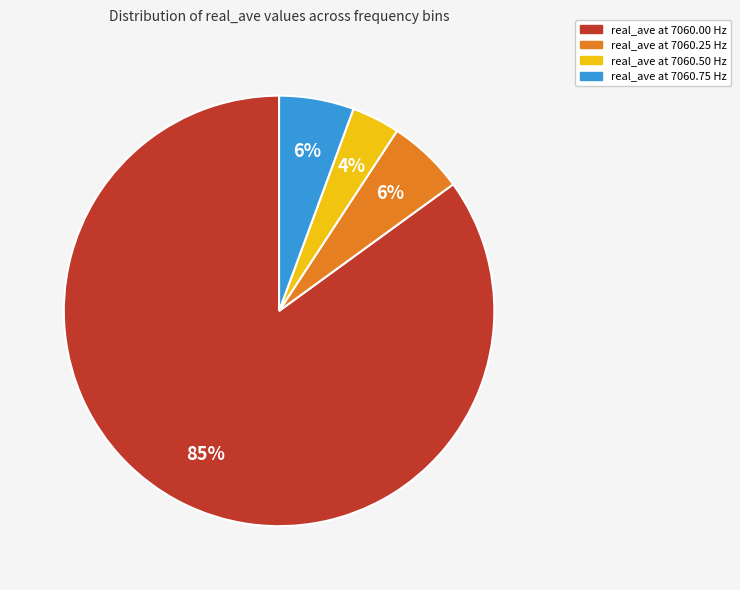

To the nearest percent, what percentage of the pie is real_ave at 7060.75 Hz?

6%